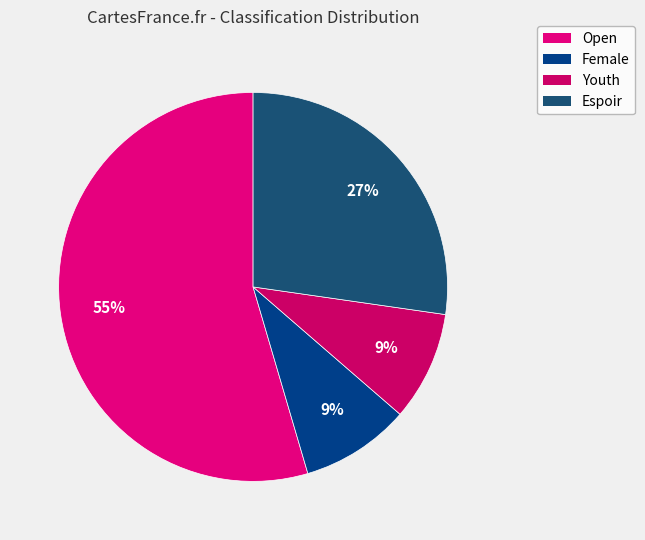

Does Youth represent more than half of the total?

No